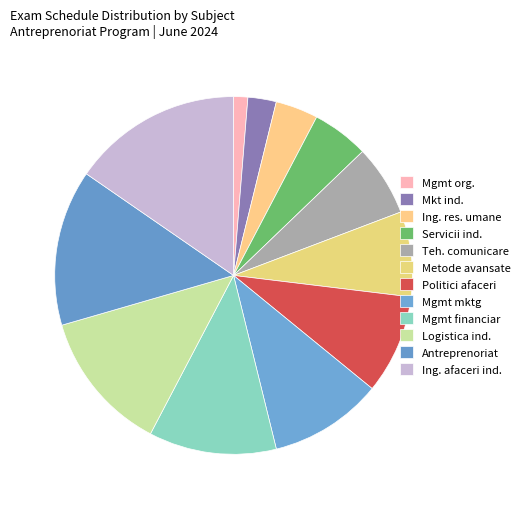

Is there a majority slice in this chart?

No